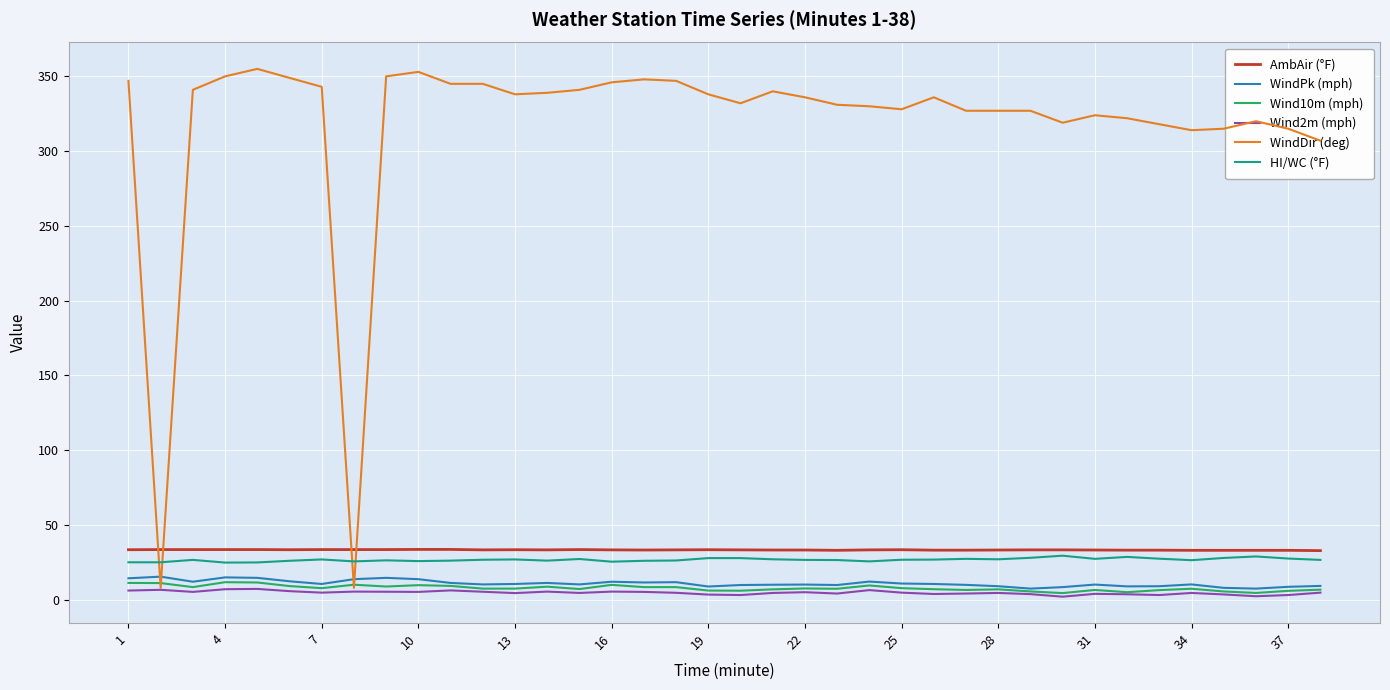

What is the maximum value for WindPk (mph)?

15.5